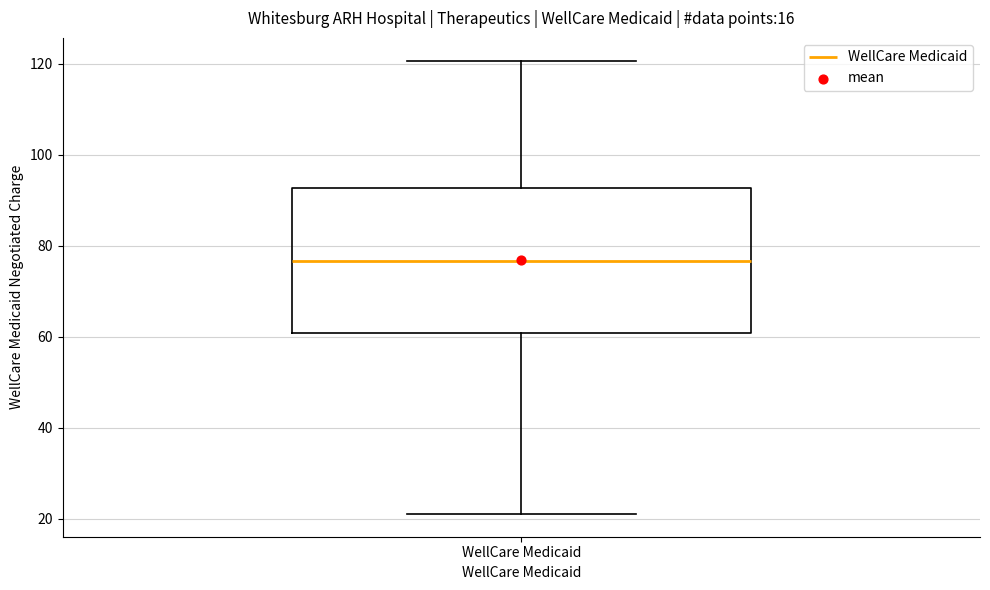

Where is the lower edge of the box for WellCare Medicaid on the y-axis? The values are not printed on the chart, so give them approximately, as read against the axis.

60